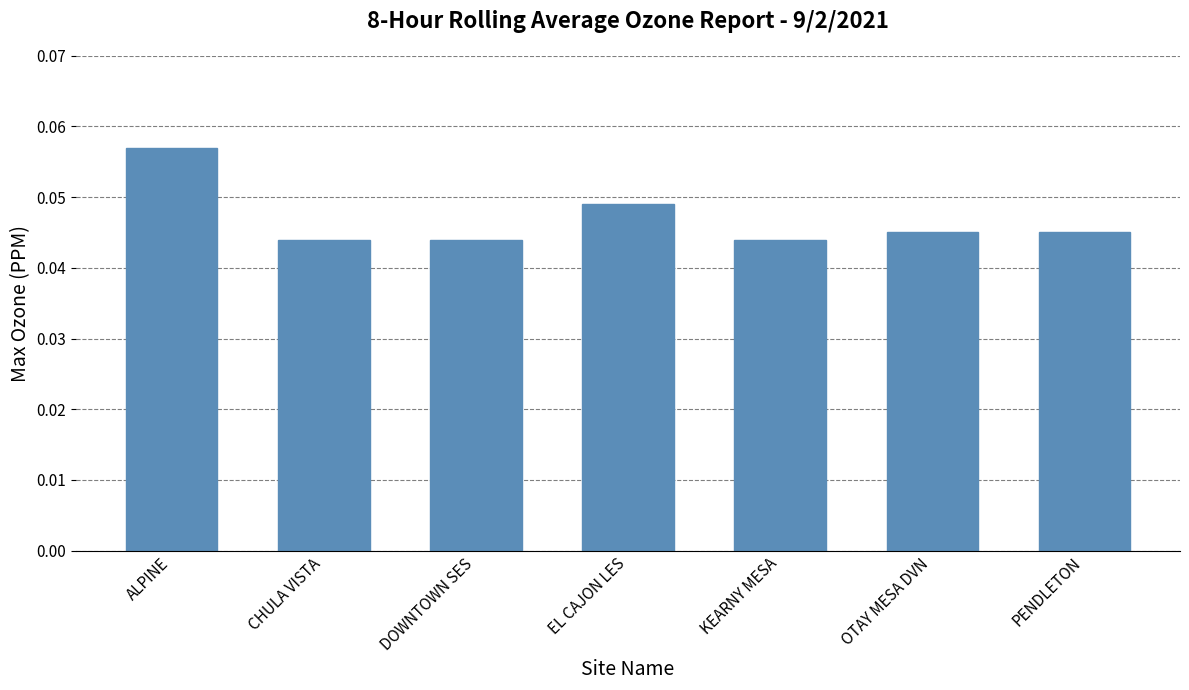

Which label corresponds to the largest value in the chart?

ALPINE